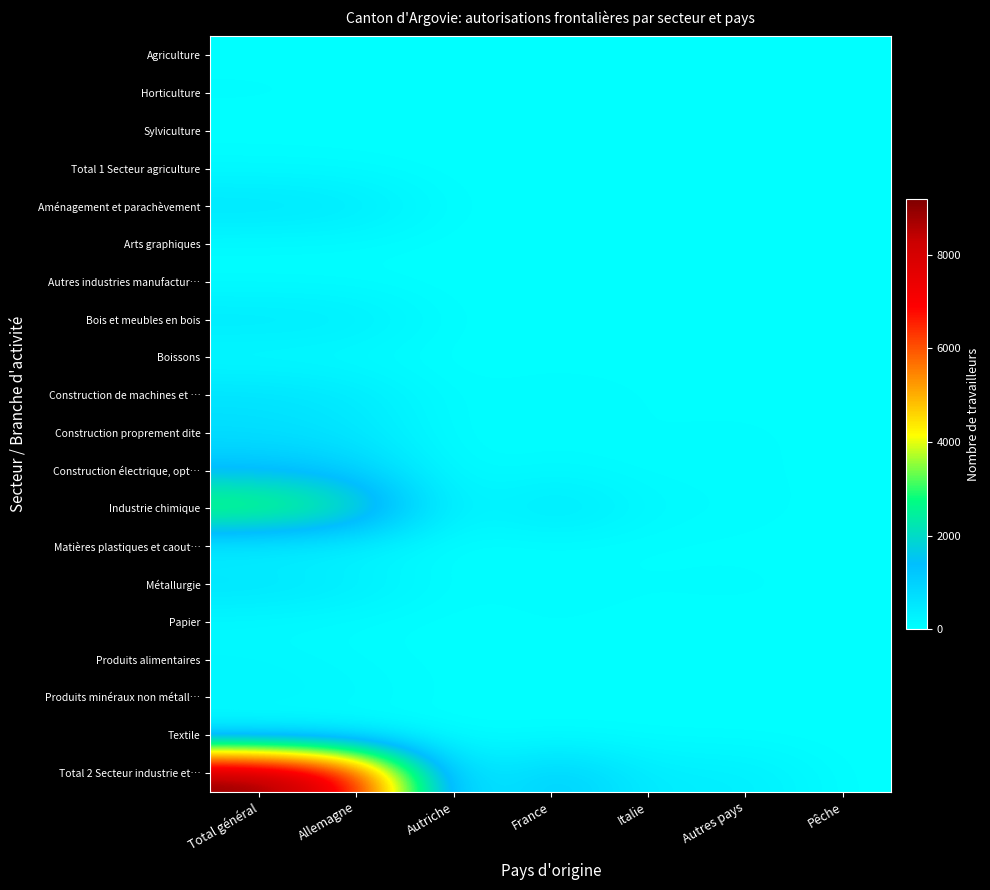

Reading right to left, transcribe all the data shown in this chart.

Agriculture: Pêche=9	Autres pays=2	Italie=0	France=7	Autriche=1	Allemagne=16	Total général=18
Horticulture: Pêche=0	Autres pays=8	Italie=2	France=6	Autriche=0	Allemagne=36	Total général=52
Sylviculture: Pêche=0	Autres pays=0	Italie=0	France=1	Autriche=0	Allemagne=3	Total général=4
Total 1 Secteur agriculture: Pêche=0	Autres pays=9	Italie=2	France=7	Autriche=1	Allemagne=55	Total général=74
Aménagement et parachèvement: Pêche=0	Autres pays=30	Italie=41	France=29	Autriche=0	Allemagne=499	Total général=599
Arts graphiques: Pêche=0	Autres pays=0	Italie=0	France=5	Autriche=0	Allemagne=42	Total général=47
Autres industries manufactur…: Pêche=0	Autres pays=1	Italie=1	France=0	Autriche=0	Allemagne=31	Total général=33
Bois et meubles en bois: Pêche=0	Autres pays=28	Italie=13	France=17	Autriche=7	Allemagne=415	Total général=480
Boissons: Pêche=0	Autres pays=3	Italie=4	France=0	Autriche=0	Allemagne=53	Total général=60
Construction de machines et …: Pêche=0	Autres pays=9	Italie=28	France=112	Autriche=5	Allemagne=468	Total général=622
Construction proprement dite: Pêche=0	Autres pays=66	Italie=25	France=48	Autriche=0	Allemagne=548	Total général=687
Construction électrique, opt…: Pêche=0	Autres pays=61	Italie=31	France=132	Autriche=10	Allemagne=1060	Total général=1294
Industrie chimique: Pêche=0	Autres pays=78	Italie=108	France=633	Autriche=6	Allemagne=2460	Total général=3285
Matières plastiques et caout…: Pêche=0	Autres pays=14	Italie=13	France=6	Autriche=3	Allemagne=191	Total général=227
Métallurgie: Pêche=0	Autres pays=76	Italie=36	France=95	Autriche=11	Allemagne=416	Total général=634
Papier: Pêche=0	Autres pays=0	Italie=8	France=32	Autriche=0	Allemagne=36	Total général=76
Produits alimentaires: Pêche=0	Autres pays=13	Italie=8	France=62	Autriche=0	Allemagne=81	Total général=164
Produits minéraux non métall…: Pêche=0	Autres pays=9	Italie=12	France=23	Autriche=1	Allemagne=147	Total général=192
Textile: Pêche=0	Autres pays=2	Italie=1	France=3	Autriche=0	Allemagne=28	Total général=34
Total 2 Secteur industrie et…: Pêche=0	Autres pays=395	Italie=336	France=1220	Autriche=44	Allemagne=7200	Total général=9195